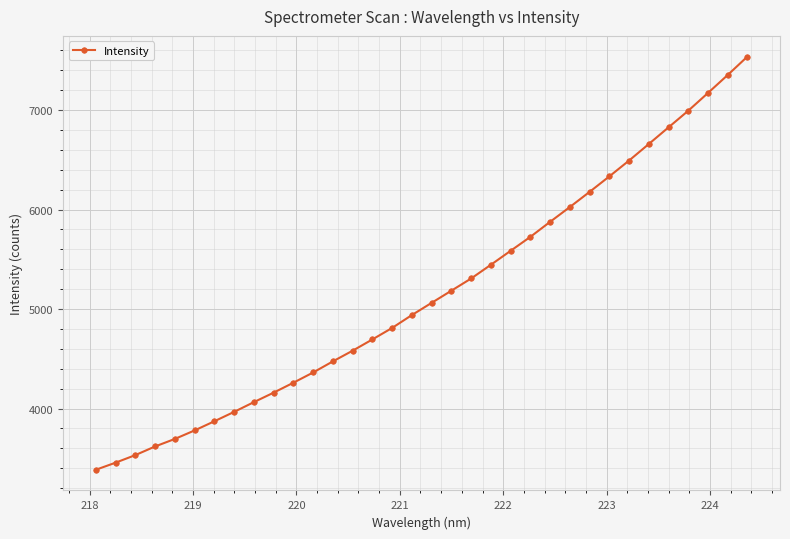

Count the number of values greater than 5062.

17